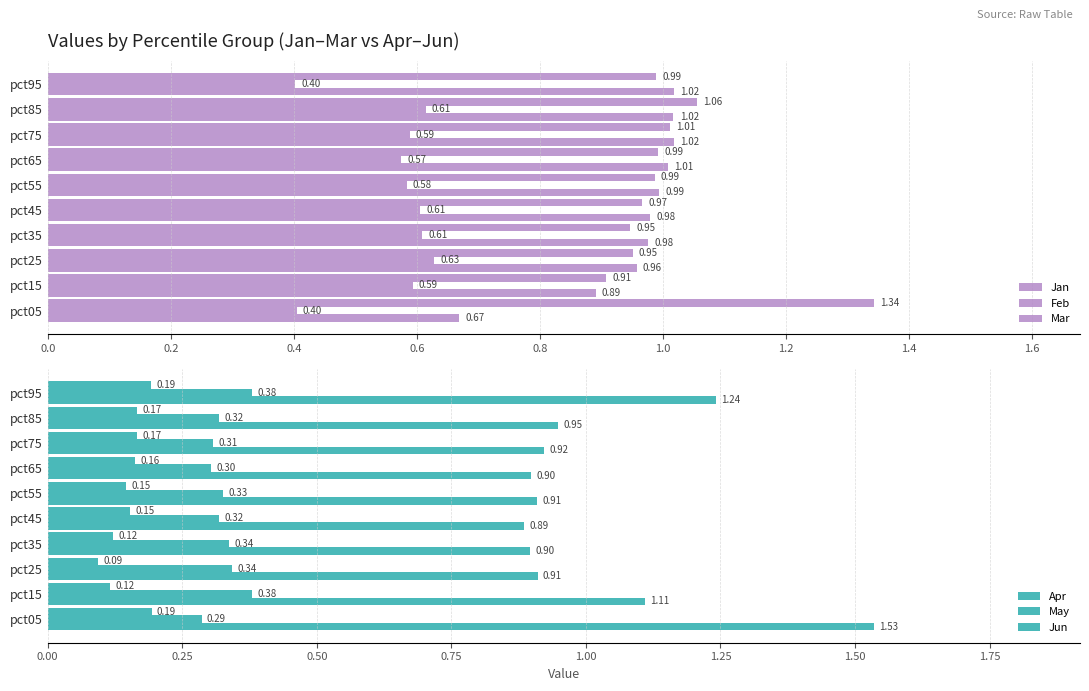

What is the sum of all May values?

3.3